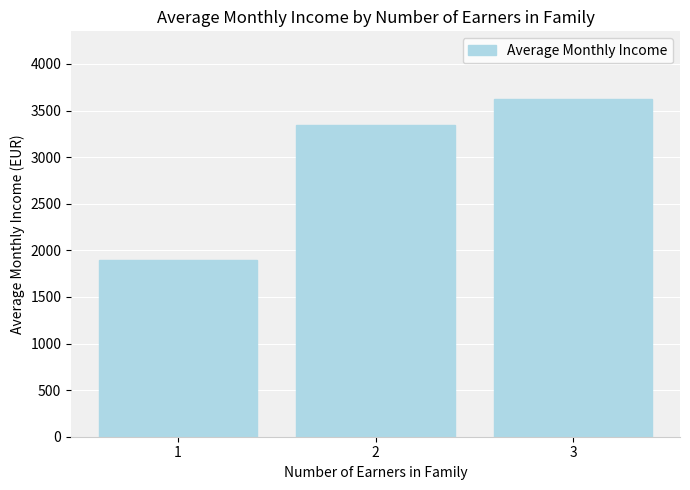

Reading left to right, transcribe all the data shown in this chart.

1900	3350	3625